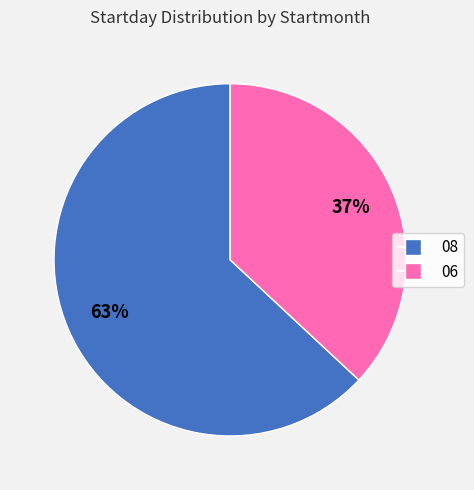

To the nearest percent, what percentage of the pie is 06?

37%